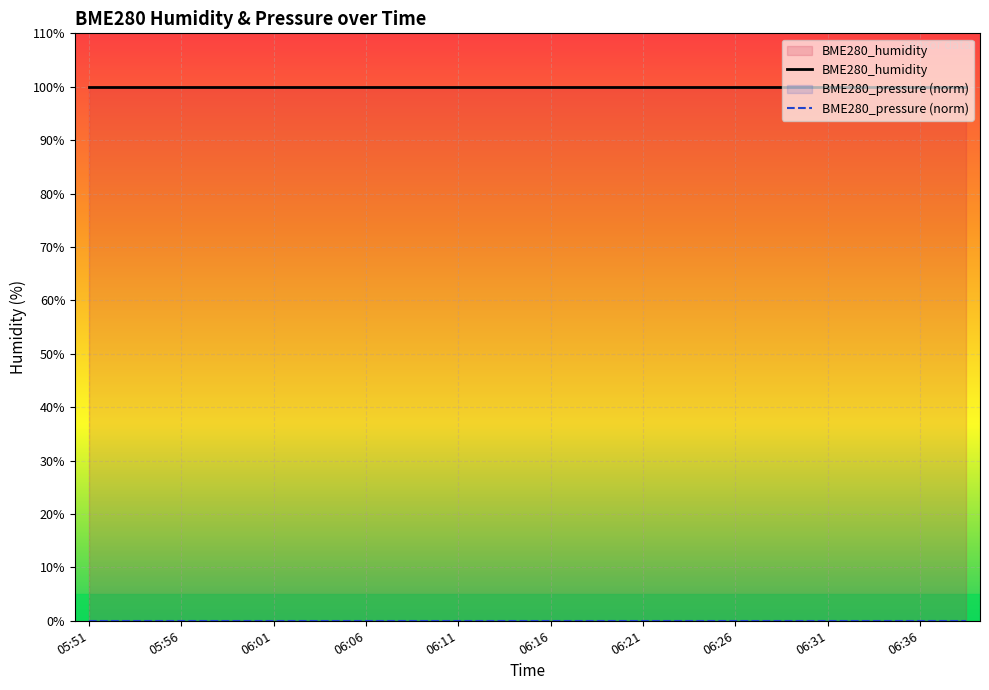

At how many categories does at least one series exceed 11?

20